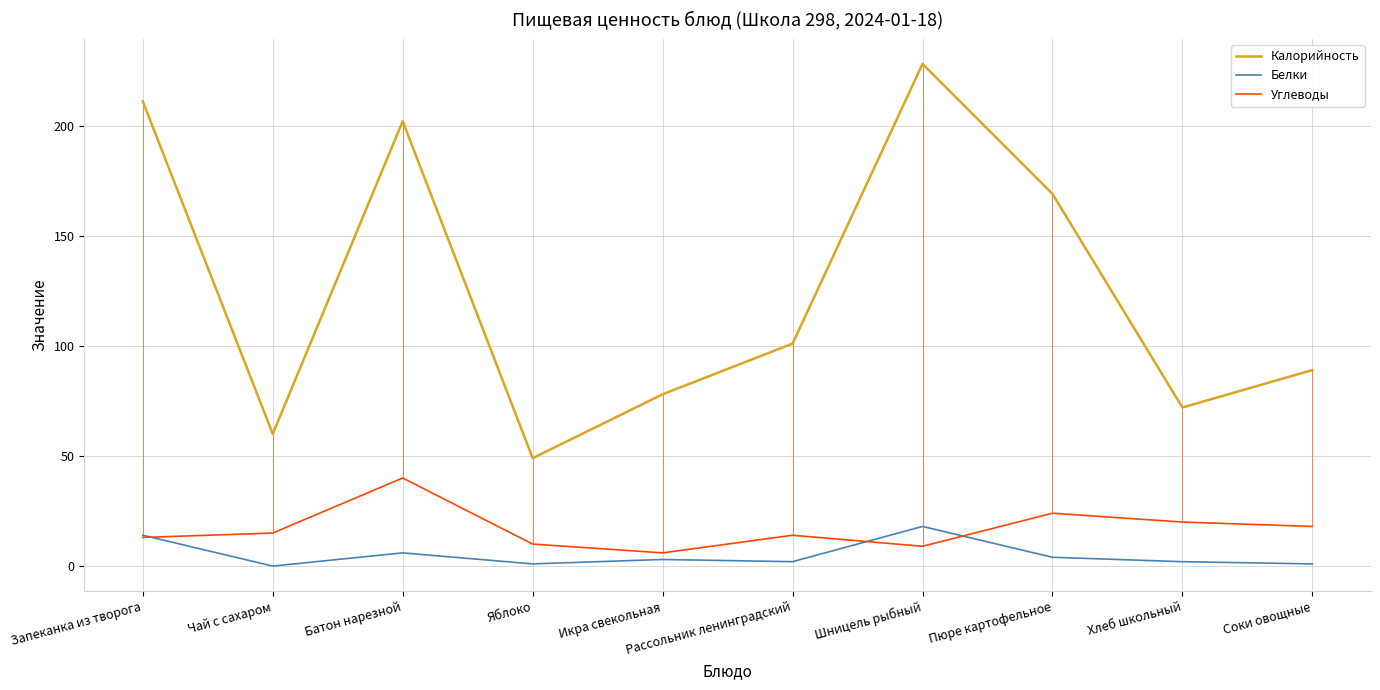

How many data points does each series have?

10